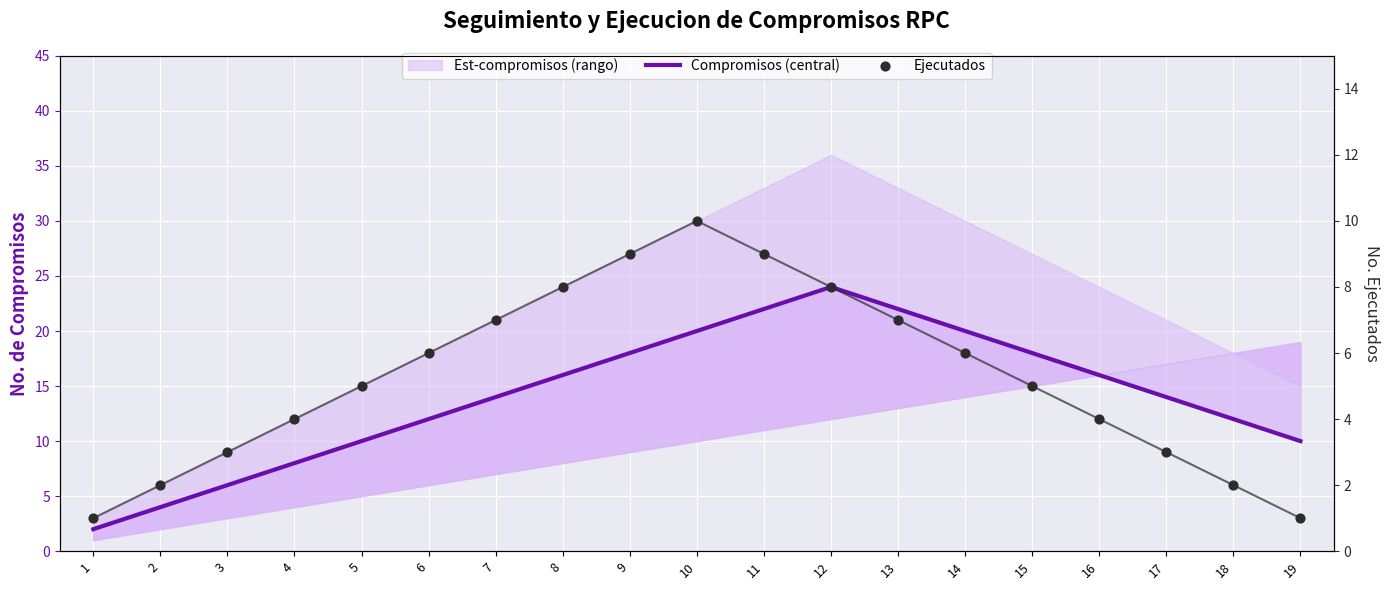

At how many categories does at least one series exceed 4?

17